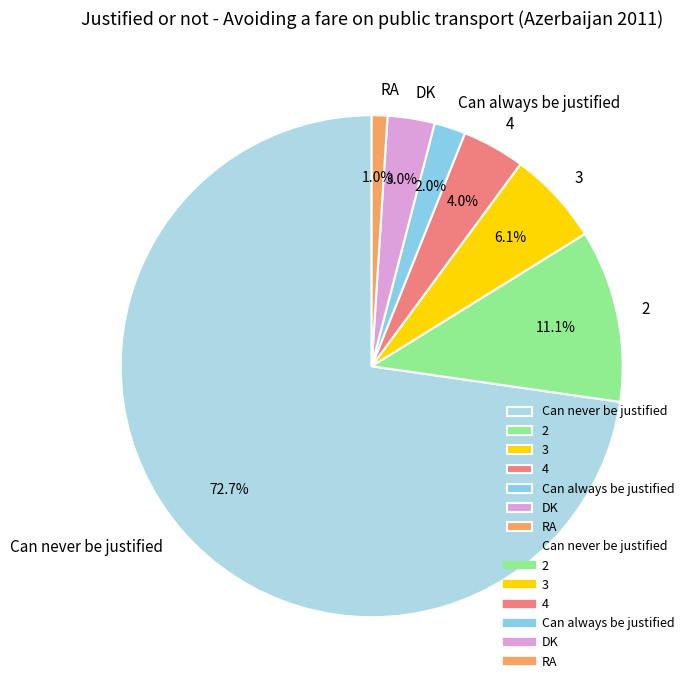

Which category has the smallest portion of the pie?

RA